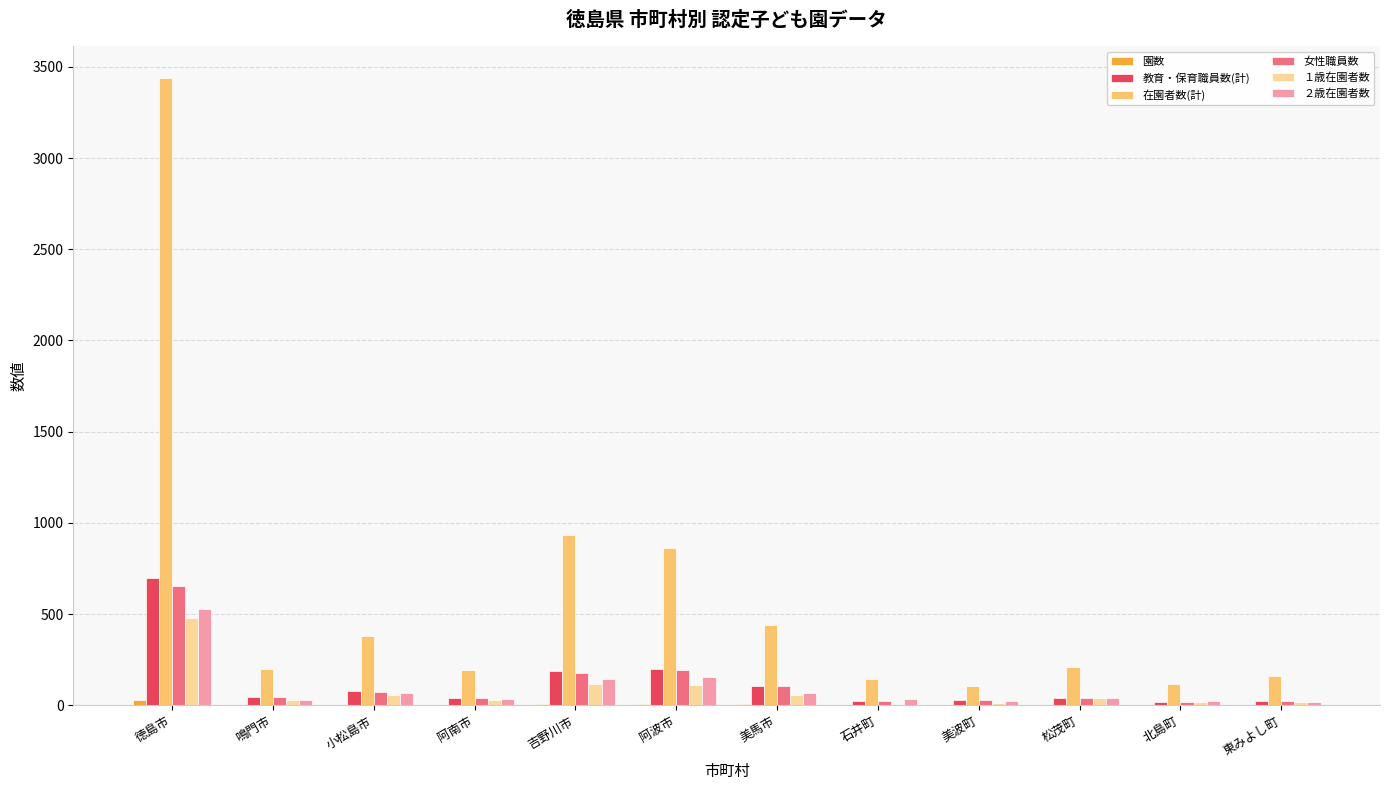

True or false: 在園者数(計) has a value of 196 at 鳴門市.

True